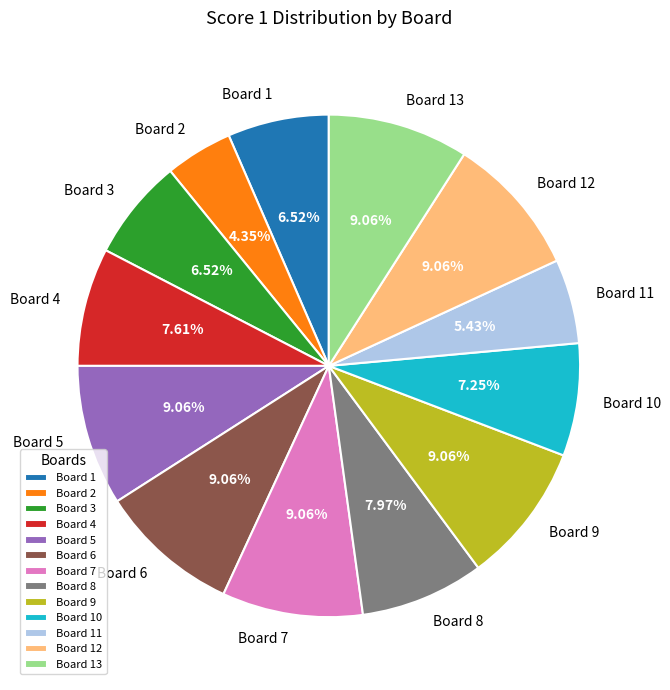

Which has a higher value, Board 10 or Board 6?

Board 6